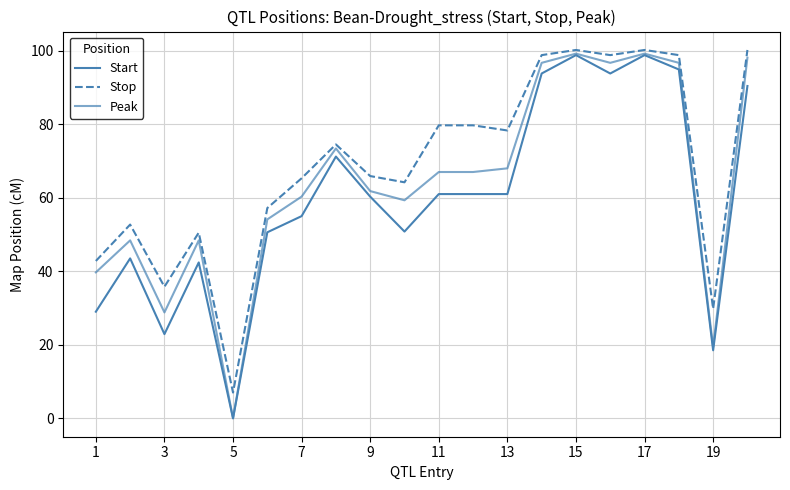

Which series has the largest total across all categories?

Stop